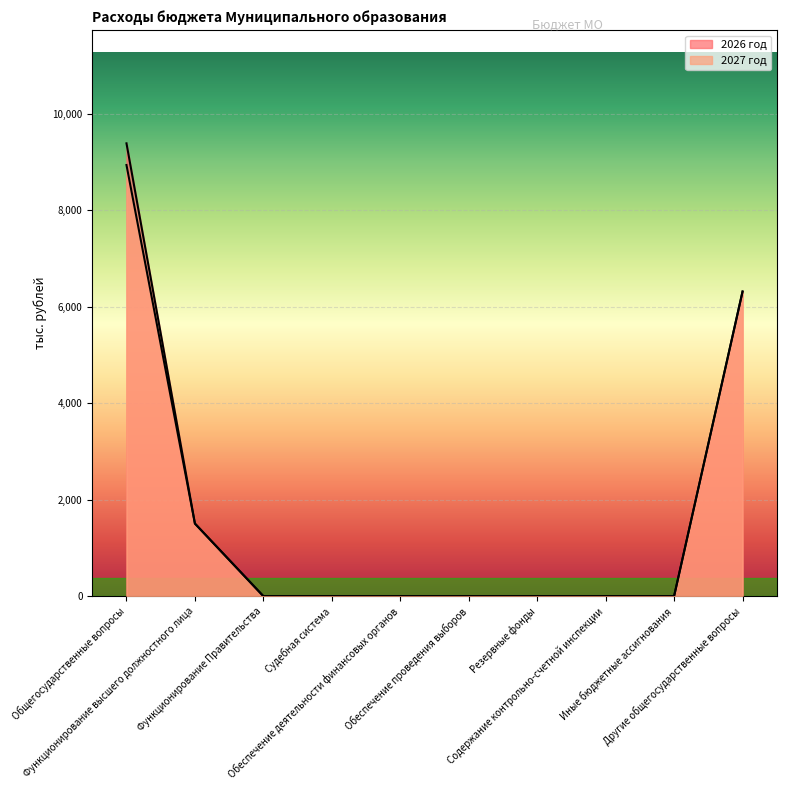

How many values in 2026 год are above zero?

3